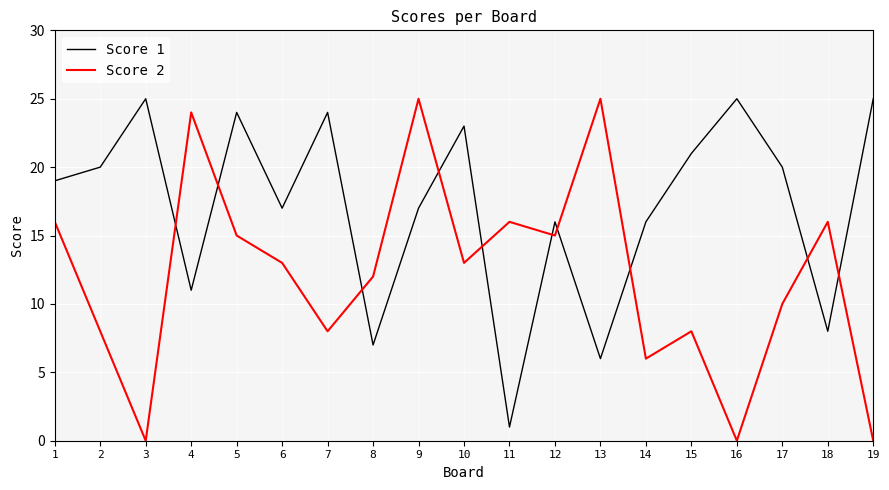

The Score 2 series shows -14 at 19. True or false?

False